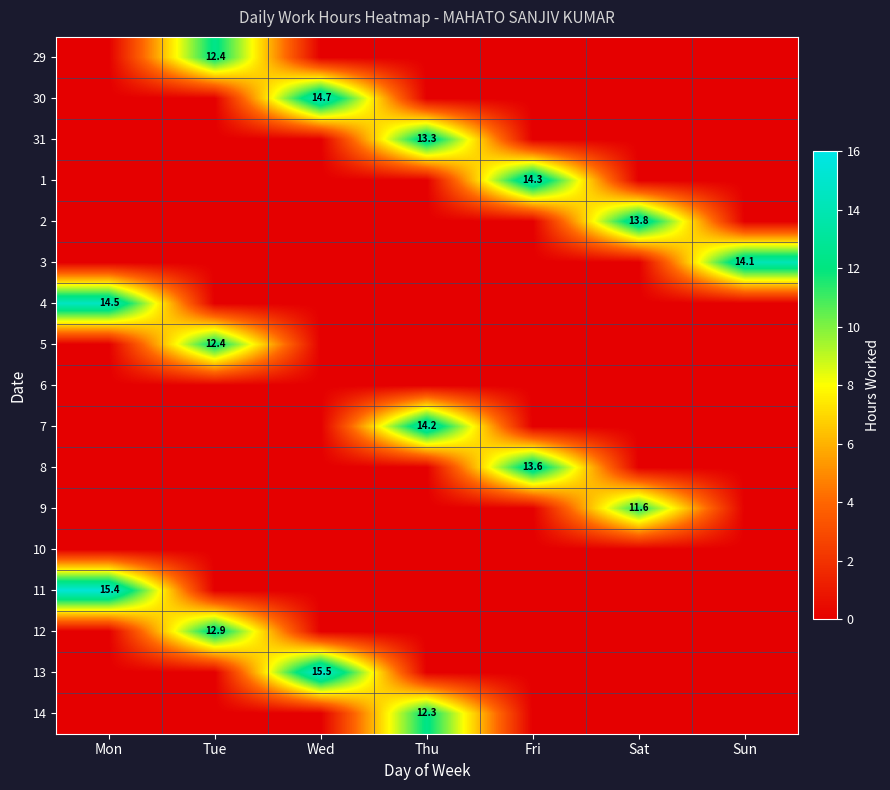

What is the highest value of the 5 series?

12.4